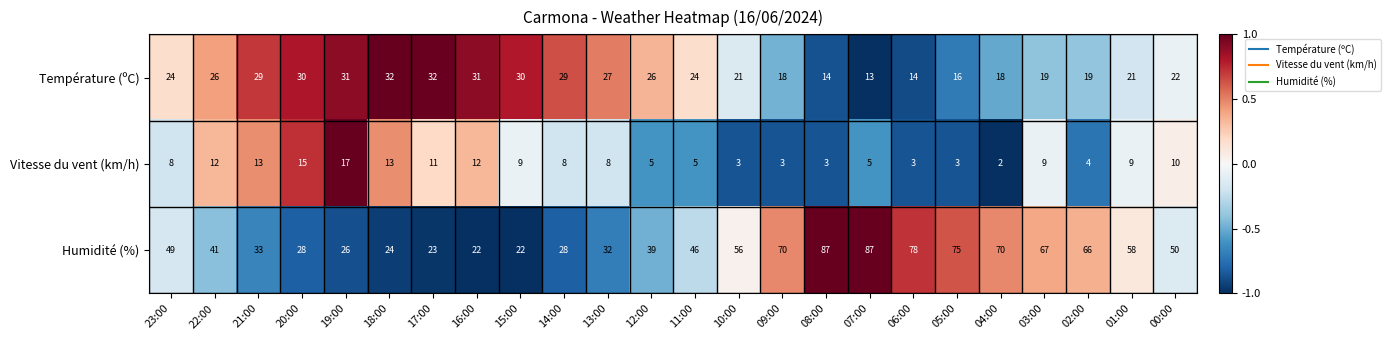

What is the total value across all series at 01:00?

88